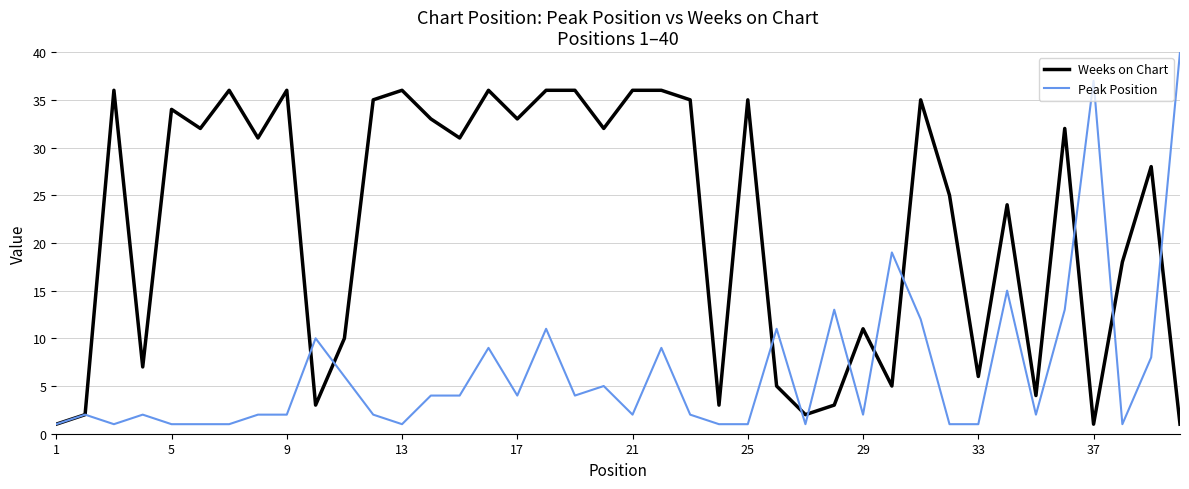

Which series has the largest range (max minus min)?

Peak Position